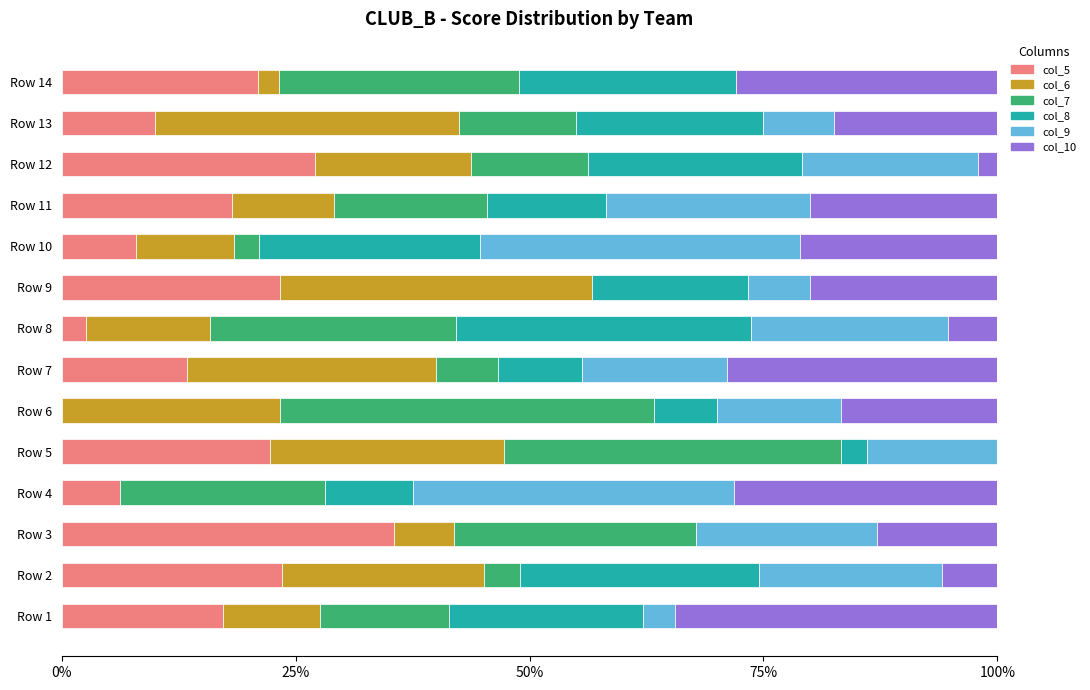

What is the maximum value for col_5?

35.5